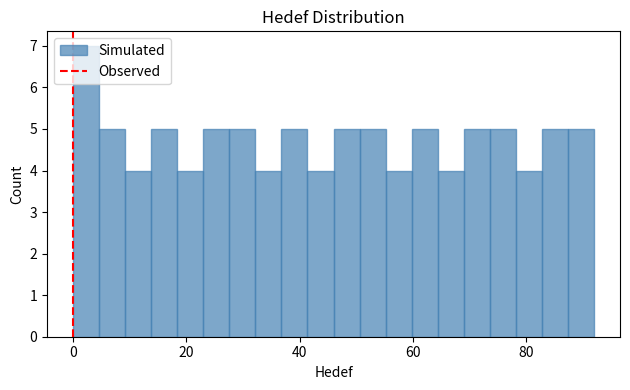

Around what value on the x-axis is the tallest bar? Give the approximate position of its centre, as read against the axis.

2